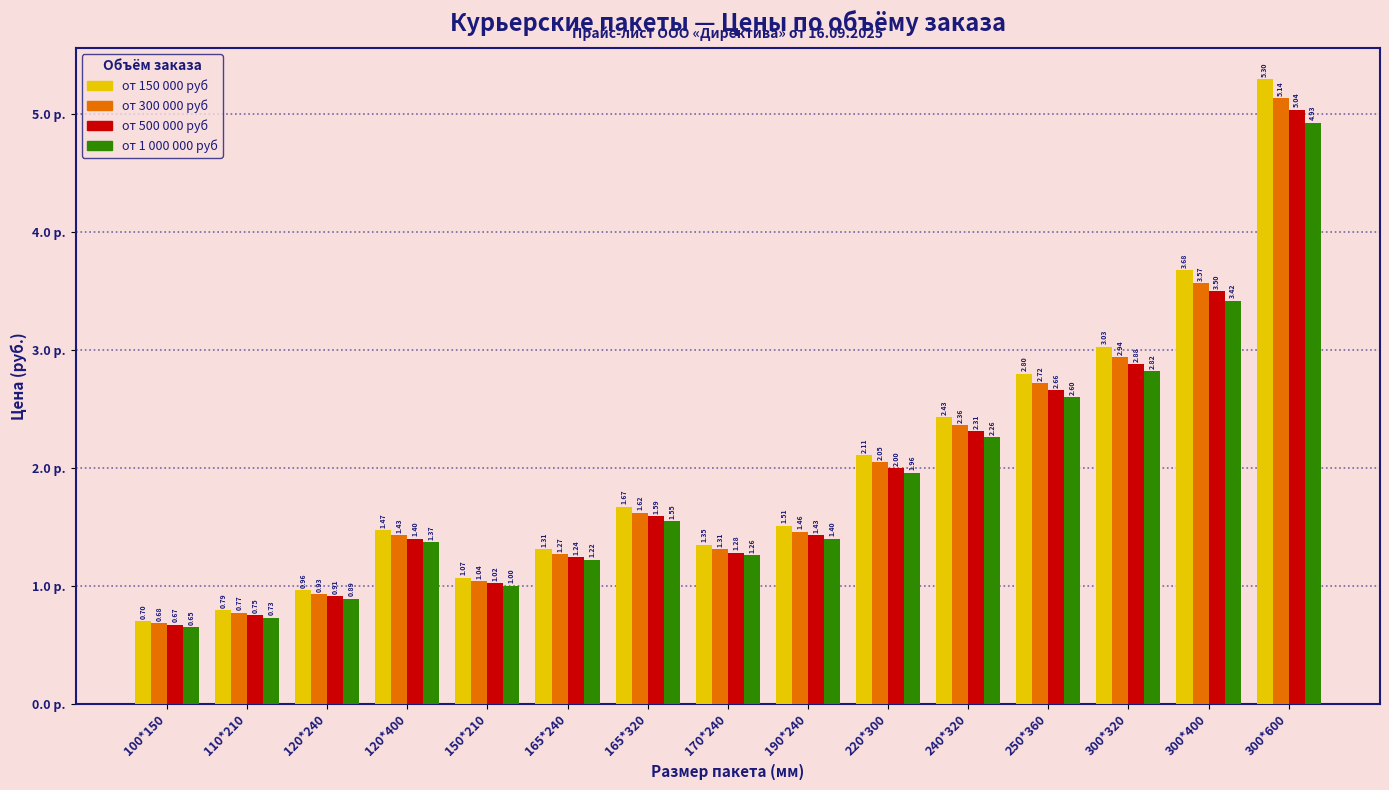

Where is от 300 000 руб nearest to the value 2?

220*300